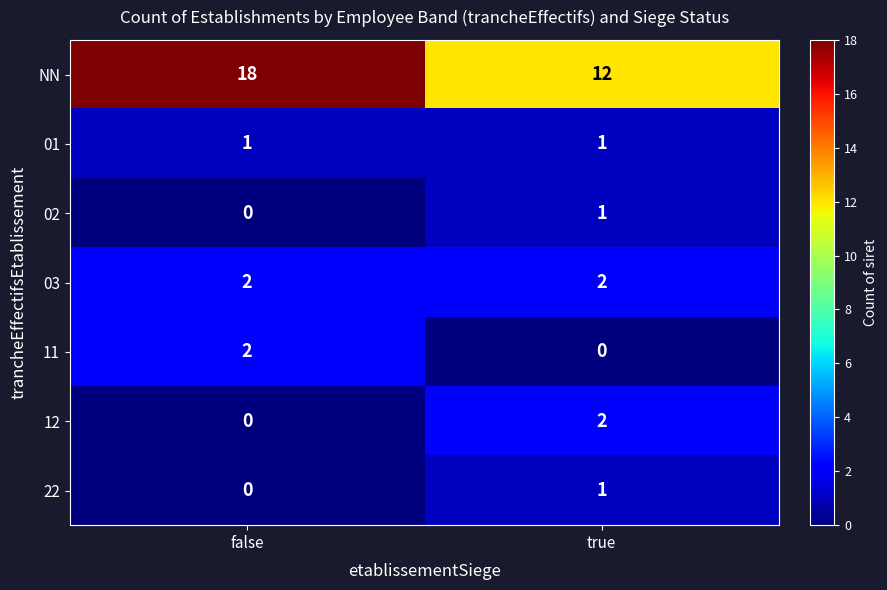

Reading right to left, transcribe all the data shown in this chart.

NN: 12	18
01: 1	1
02: 1	0
03: 2	2
11: 0	2
12: 2	0
22: 1	0